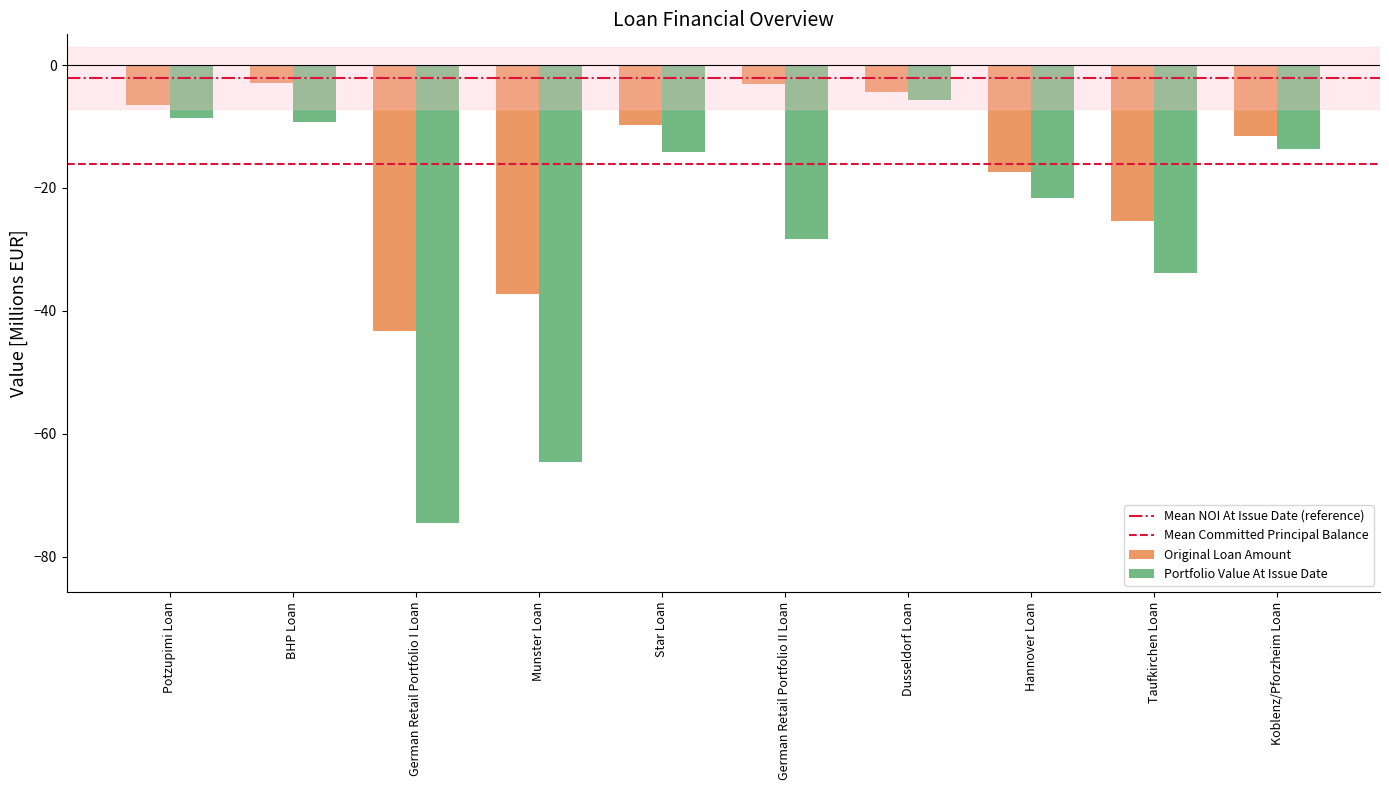

At Potzupimi Loan, list the series in order from largest to smallest.

Original Loan Amount, Portfolio Value At Issue Date